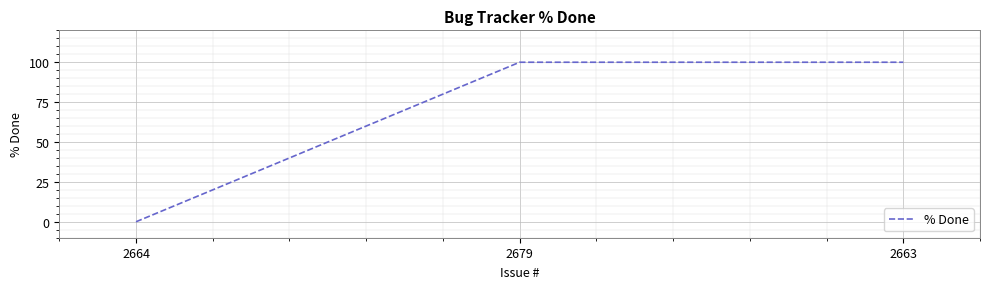

What is the ratio of the value at 2679 to the value at 2663?

1.0